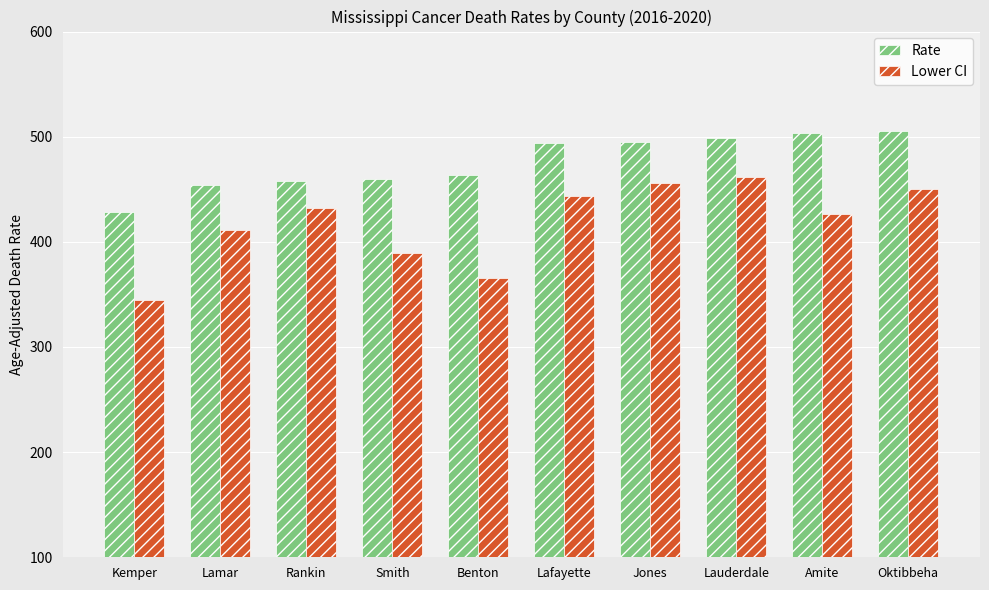

How many bars are there in total?

20